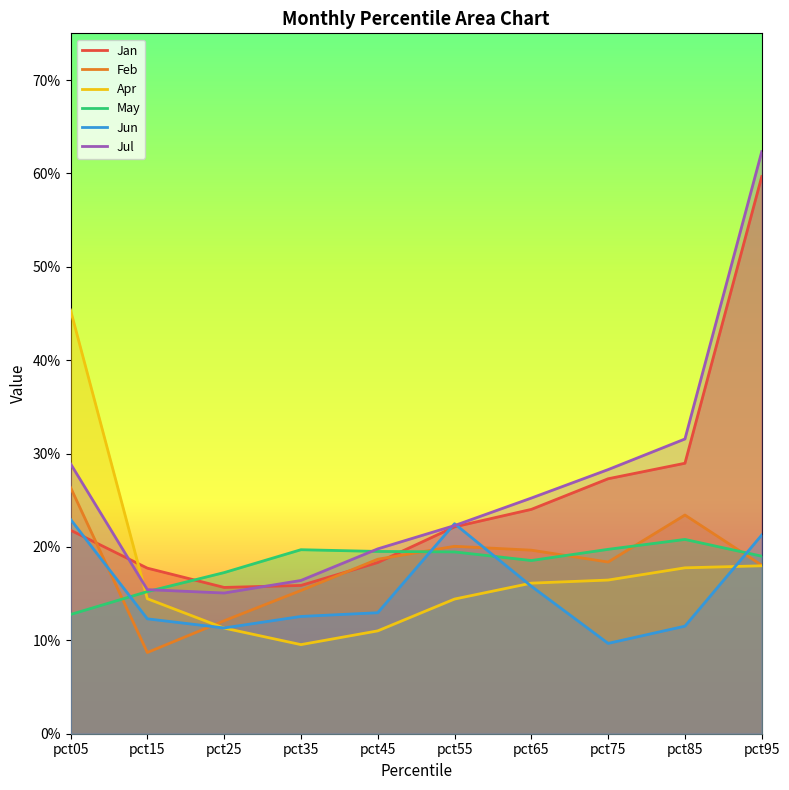

At which category does Feb reach its first local valley?

pct15